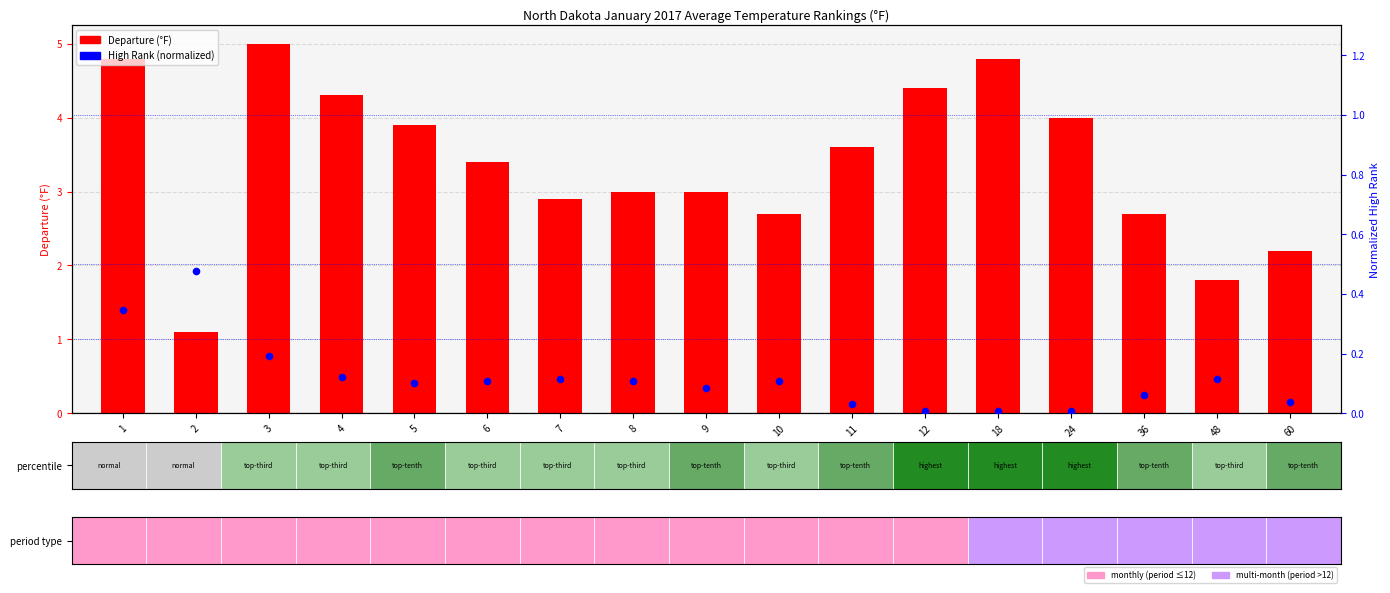

Rank the series at 9 from lowest to highest value.

High Rank (normalized), Departure (°F)